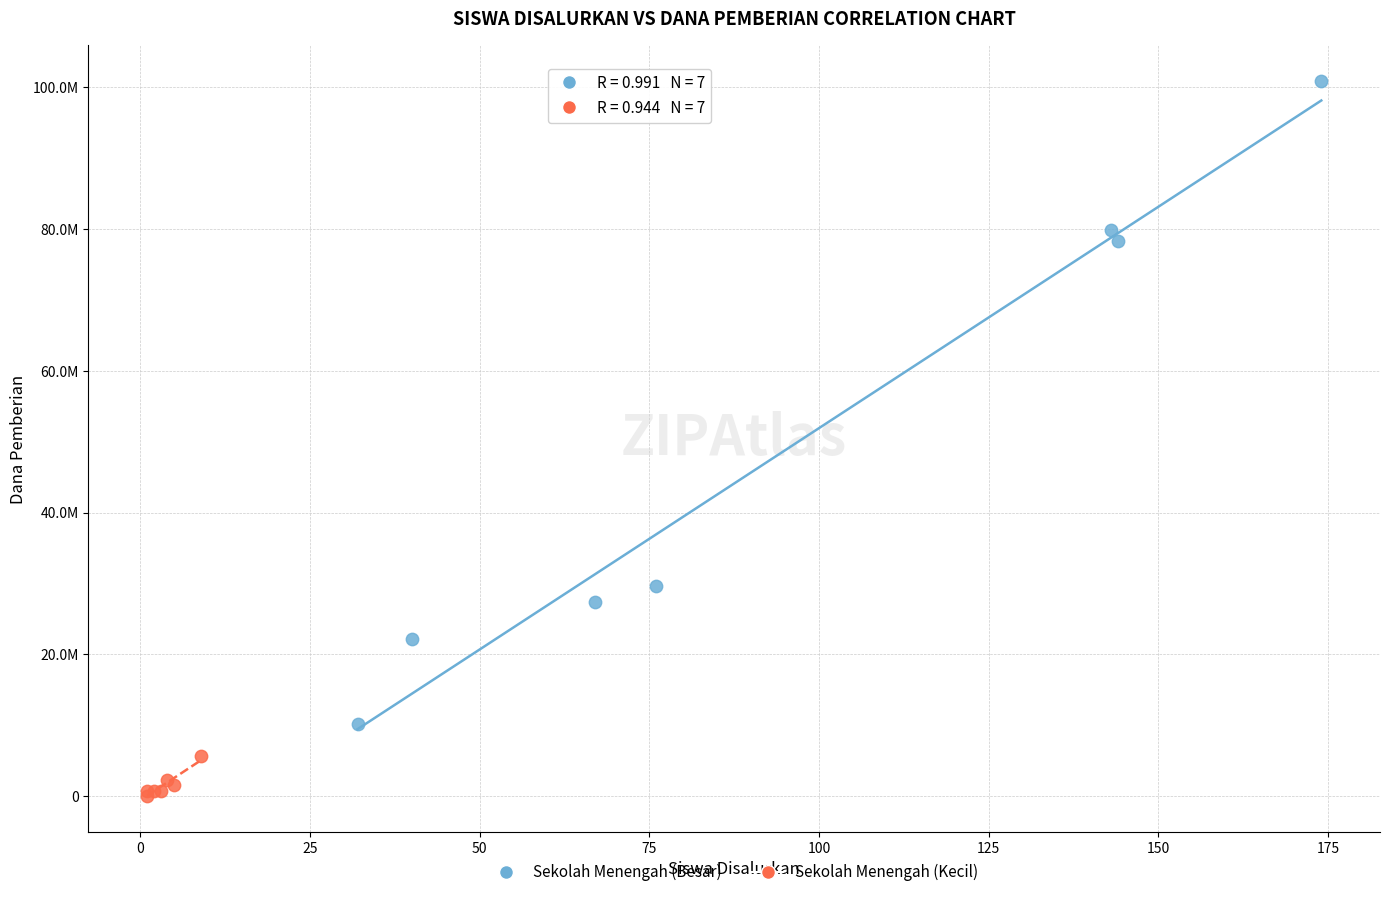

What are all the series names shown in the legend?

Sekolah Menengah (Besar), Sekolah Menengah (Kecil)